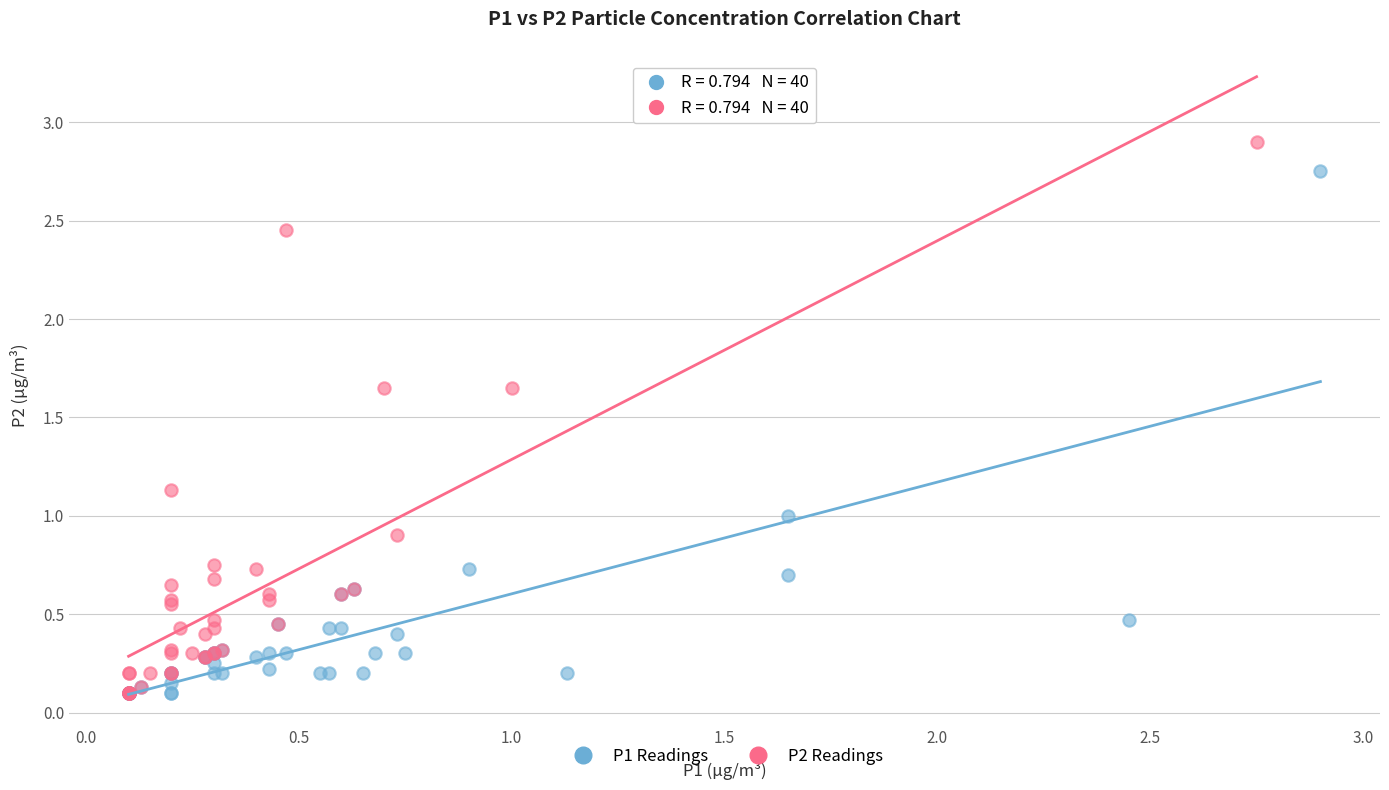

Which series has the largest Y range (max minus min)?

P2 Readings